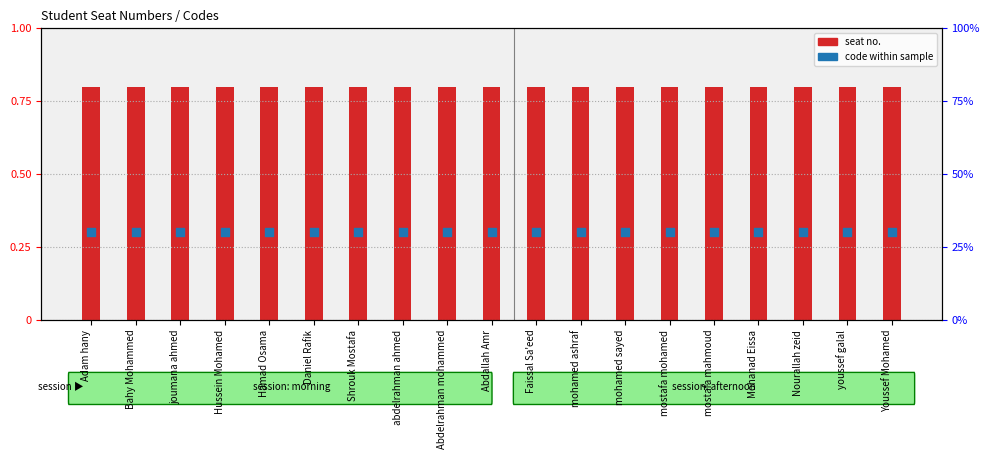

Which series has the widest spread of Y values?

Seat No.